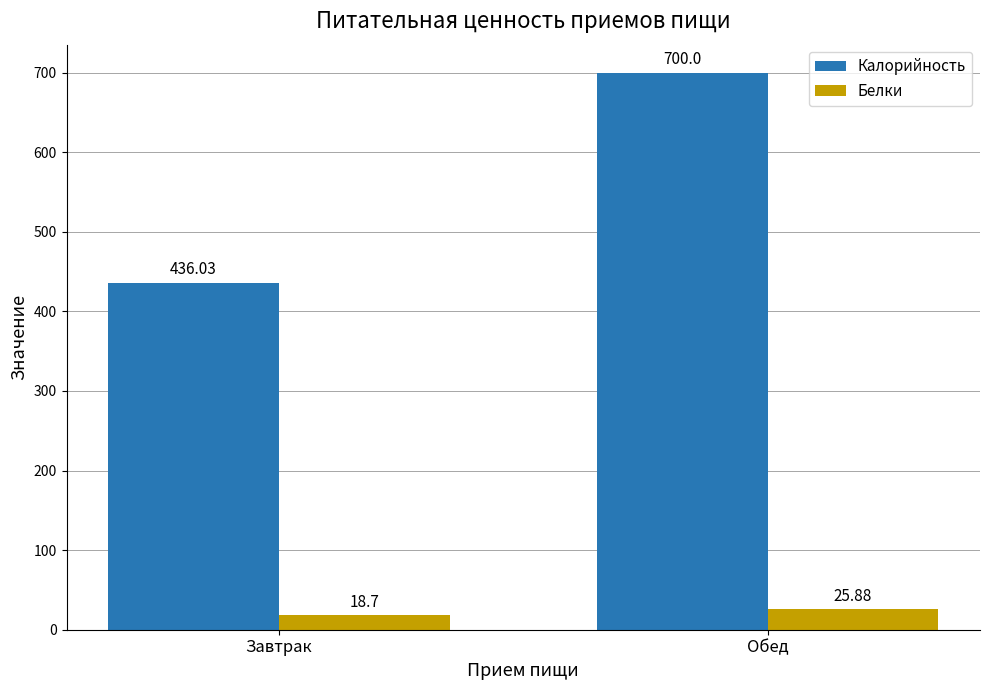

Reading left to right, extract all data points from this chart.

Калорийность: Завтрак=436.0	Обед=700.0
Белки: Завтрак=18.7	Обед=25.9